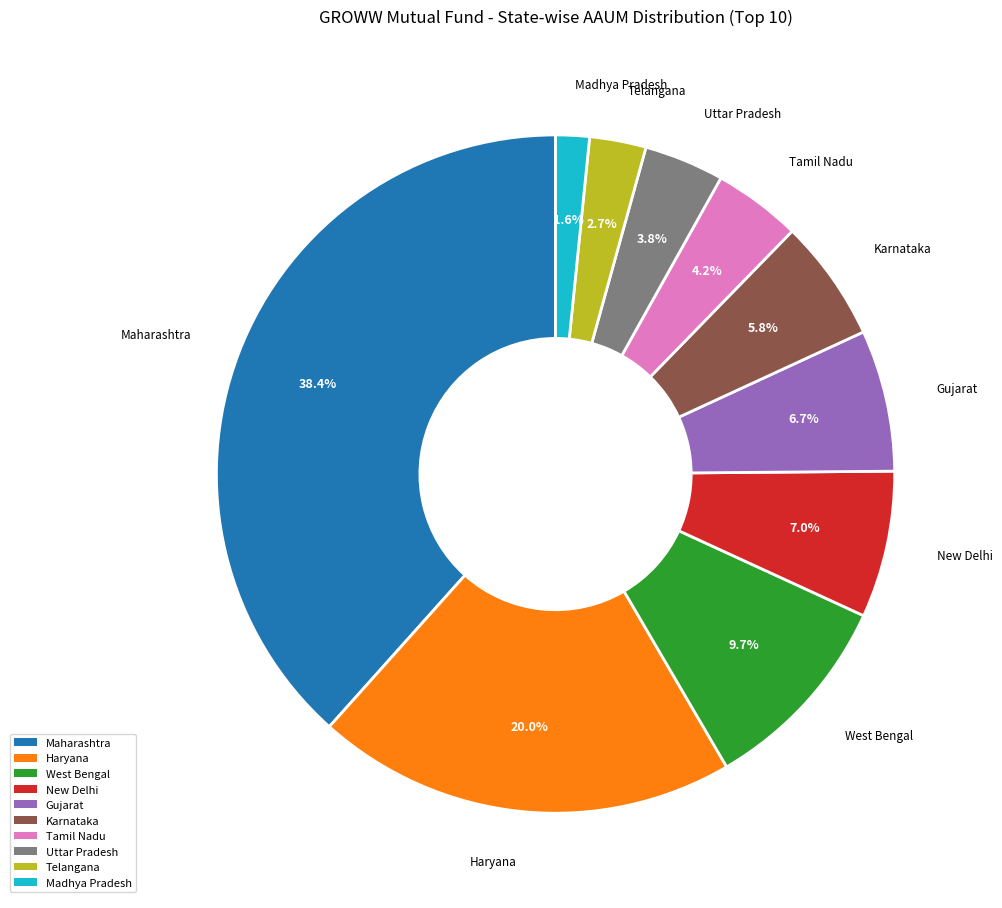

Combined, do Maharashtra and New Delhi account for over 50%?

No